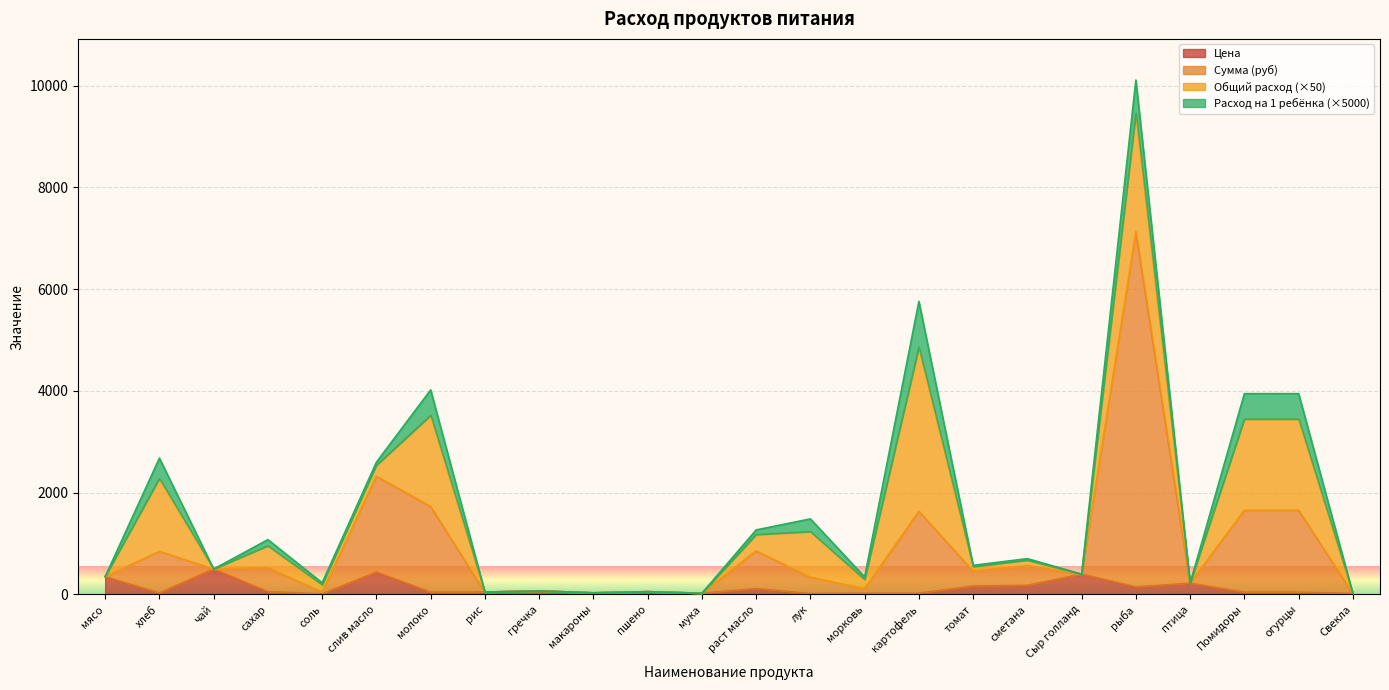

True or false: Цена and Сумма (руб) intersect in this chart.

False